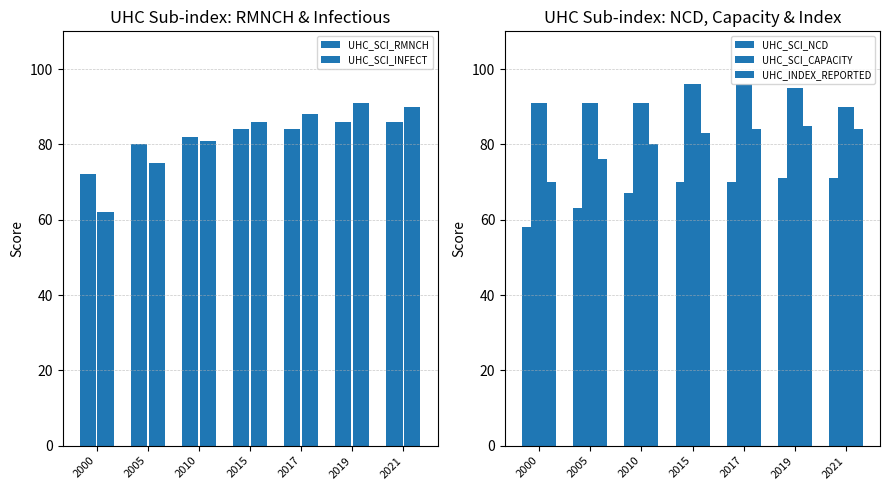

At which label does UHC_SCI_RMNCH first exceed 84?

2019